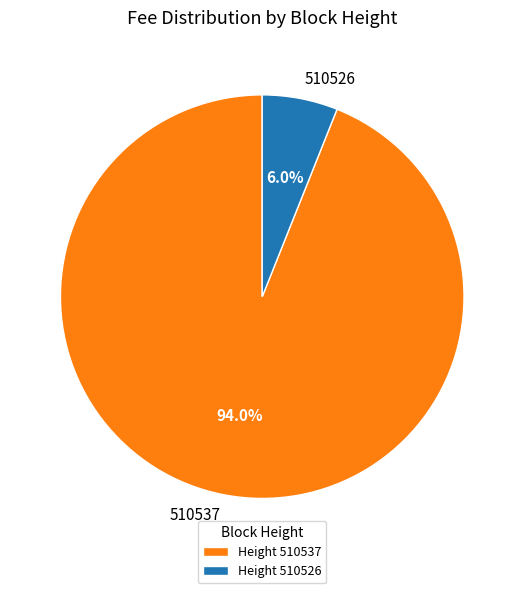

Rank the categories by value from lowest to highest.

510526, 510537